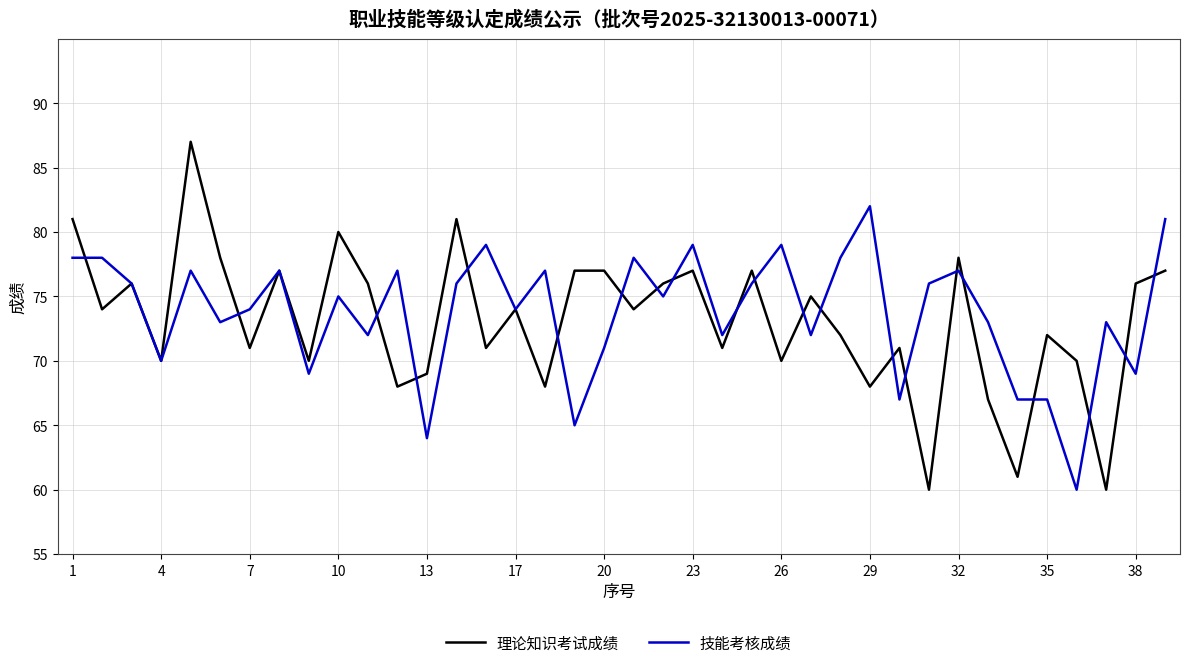

Which series has the widest spread of values?

理论知识考试成绩